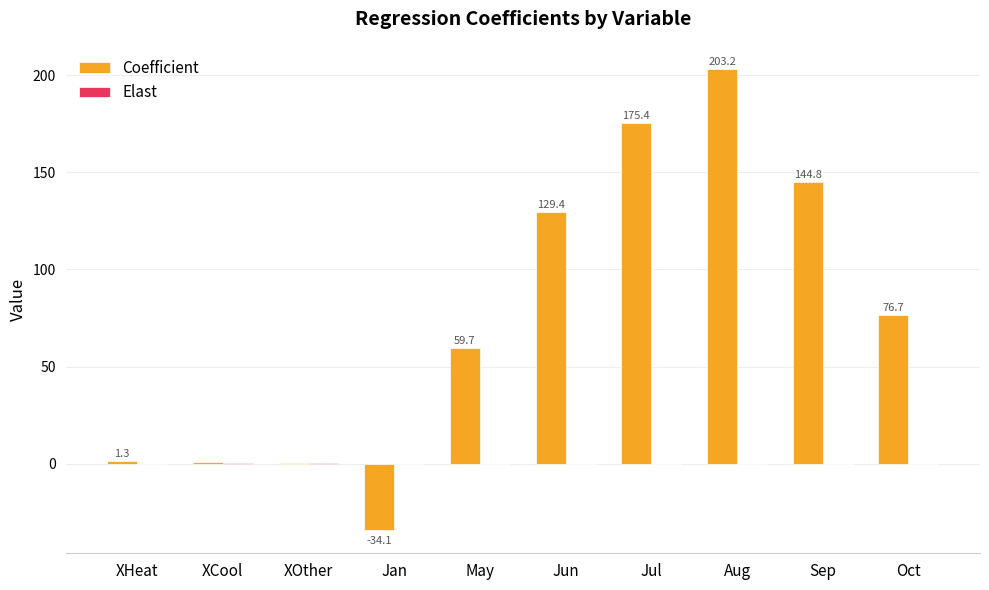

What is the greatest value displayed?

203.2